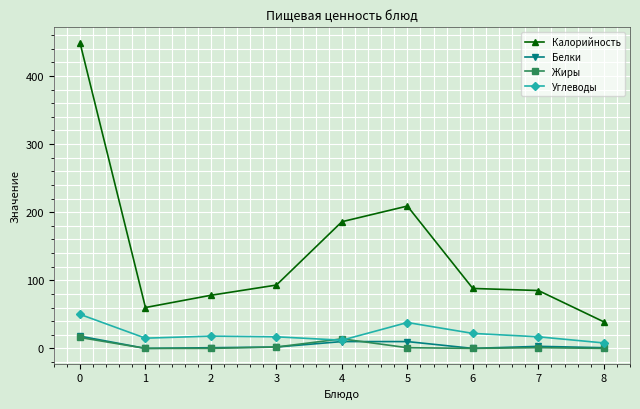

How many categories are shown in the chart?

9